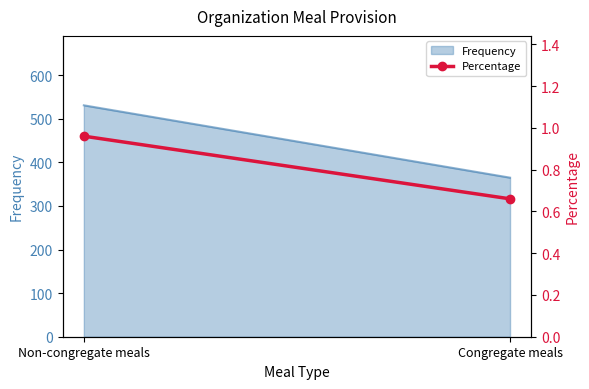

At which category does the chart reach its minimum across all series?

Congregate meals